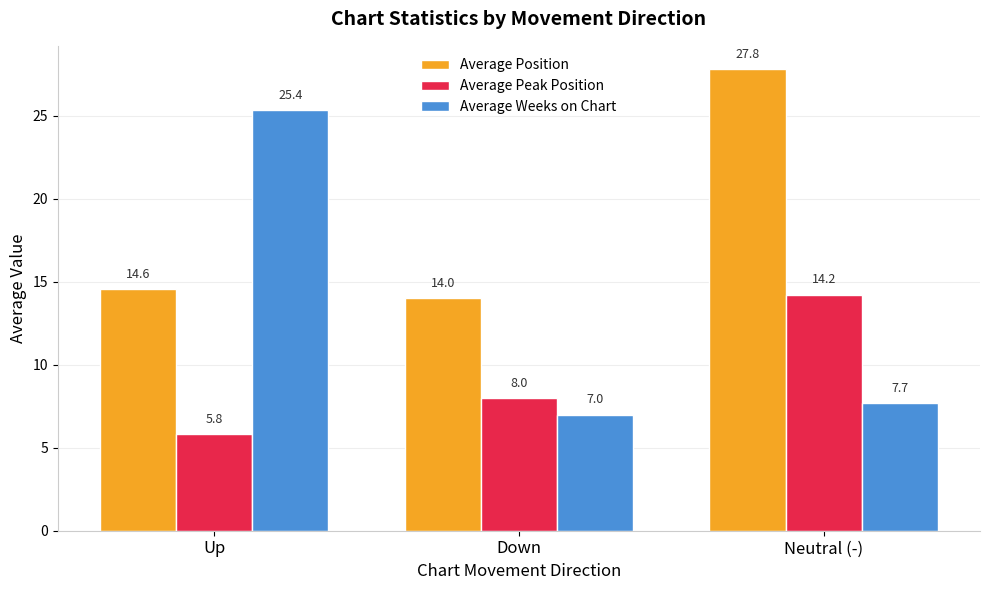

At Up, list the series in order from smallest to largest.

Average Peak Position, Average Position, Average Weeks on Chart